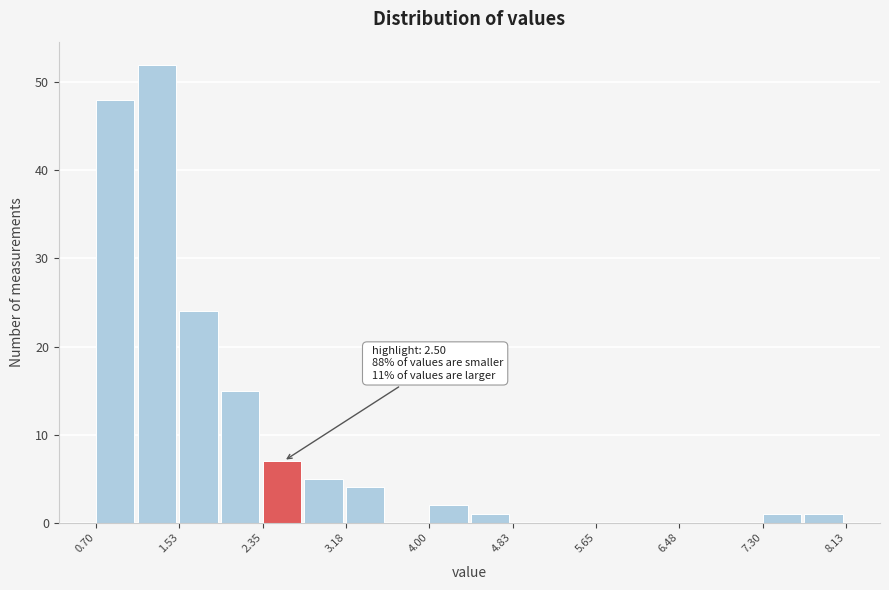

Which range on the x-axis has the tallest bar?

1.1 to 1.5